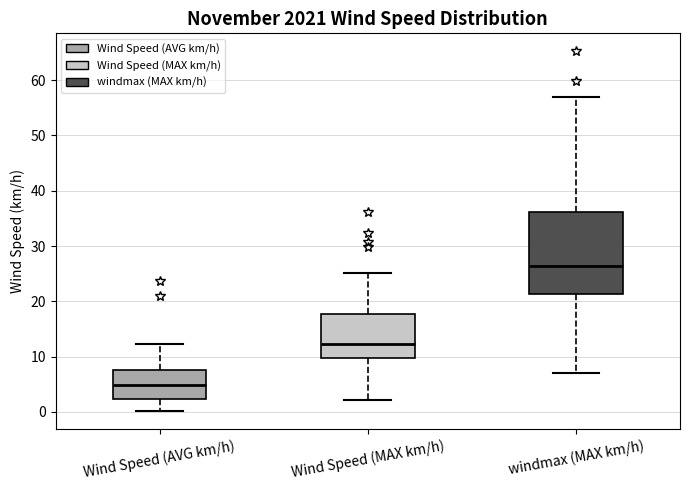

Where does the upper whisker of the box for Wind Speed (AVG km/h) end on the y-axis? The values are not printed on the chart, so give them approximately, as read against the axis.

12